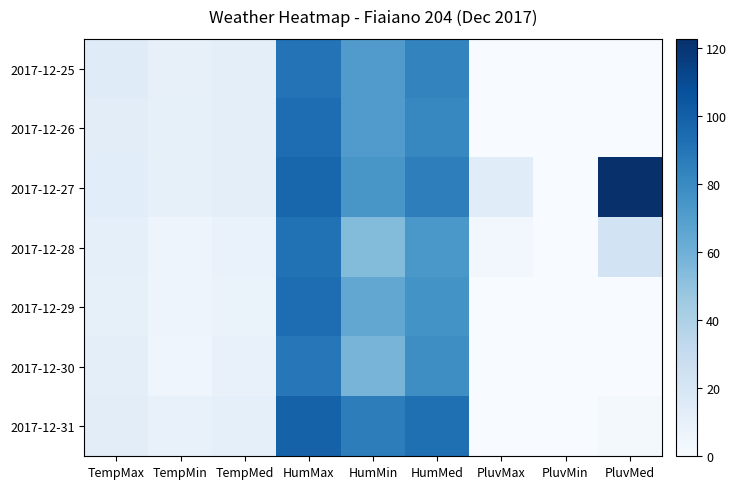

What is the total value across all series at PluvMax?

17.8